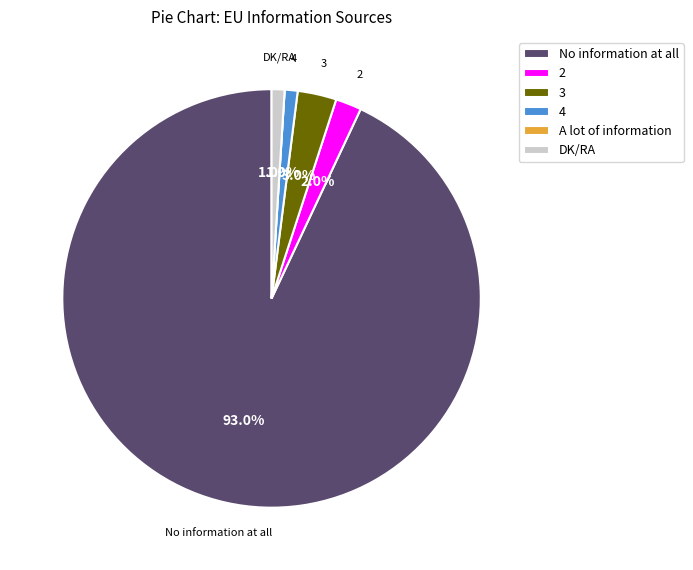

What percentage is the 2 slice, to the nearest percent?

2%